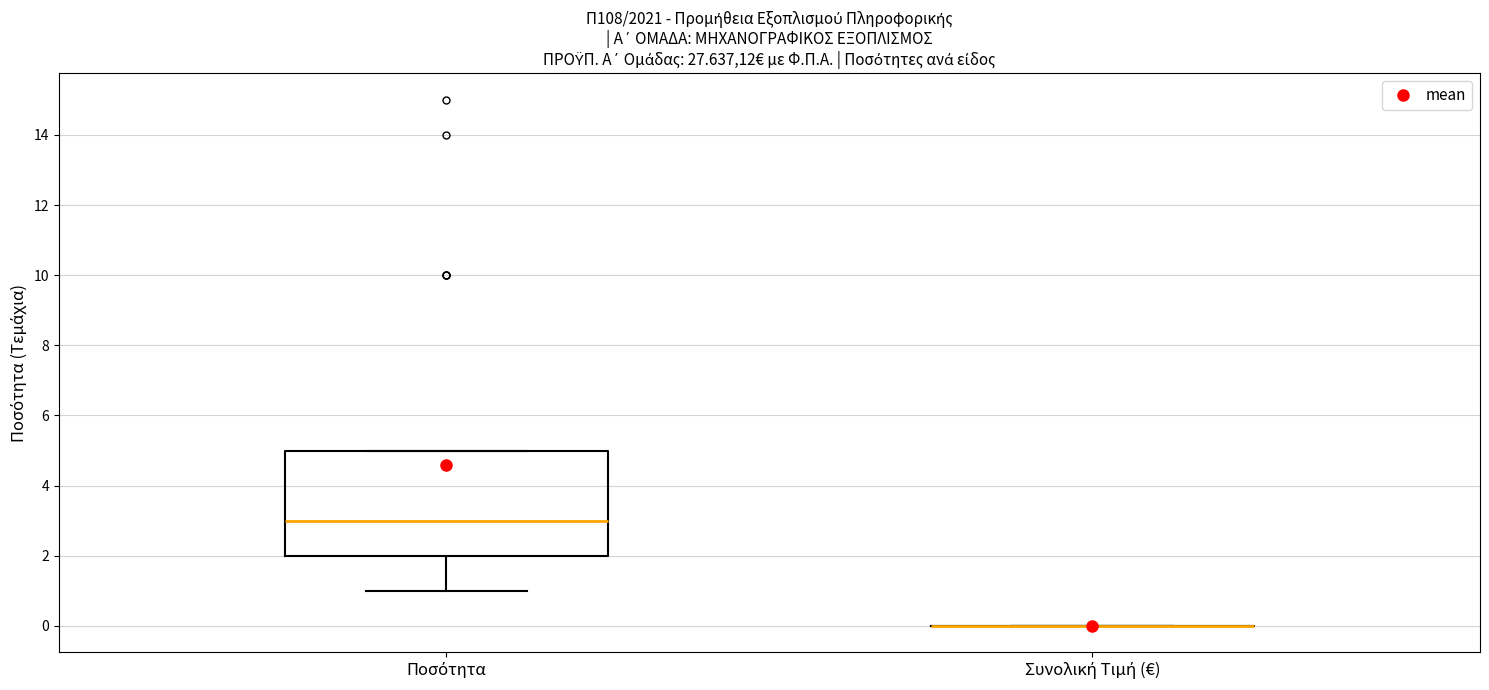

Comparing the boxes themselves (not the whiskers), which one is the tallest?

Ποσότητα